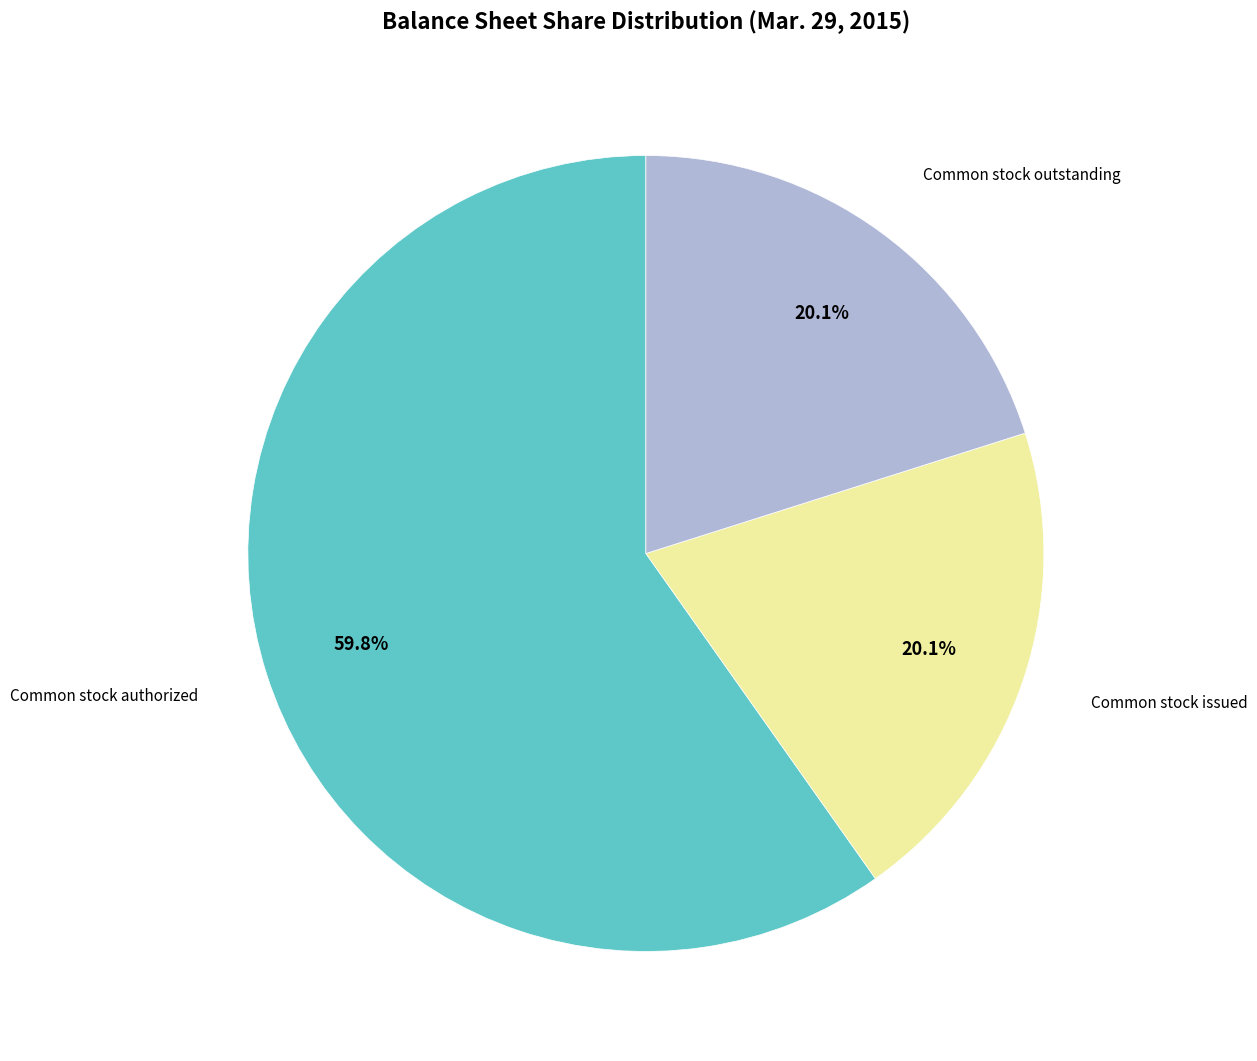

Is there any slice that represents more than half of the pie?

Yes